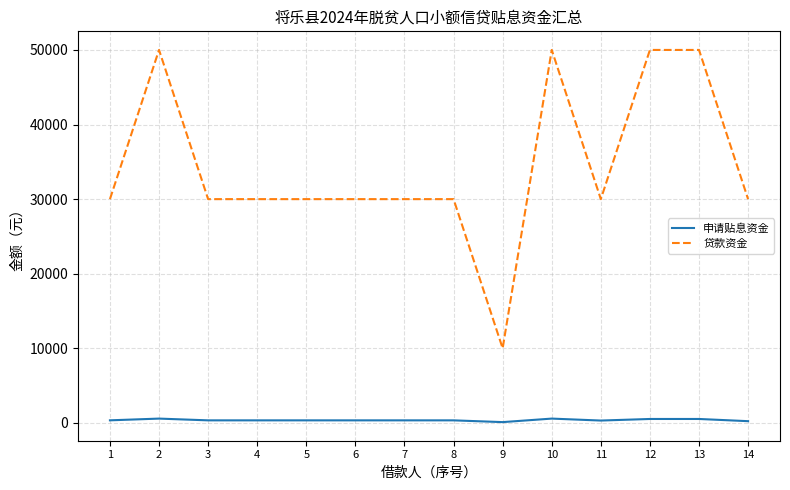

How many lines are shown in the chart?

2